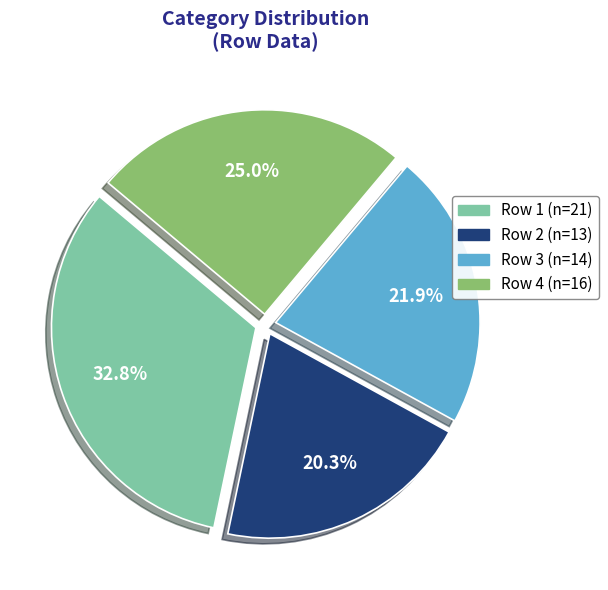

Is there a majority slice in this chart?

No